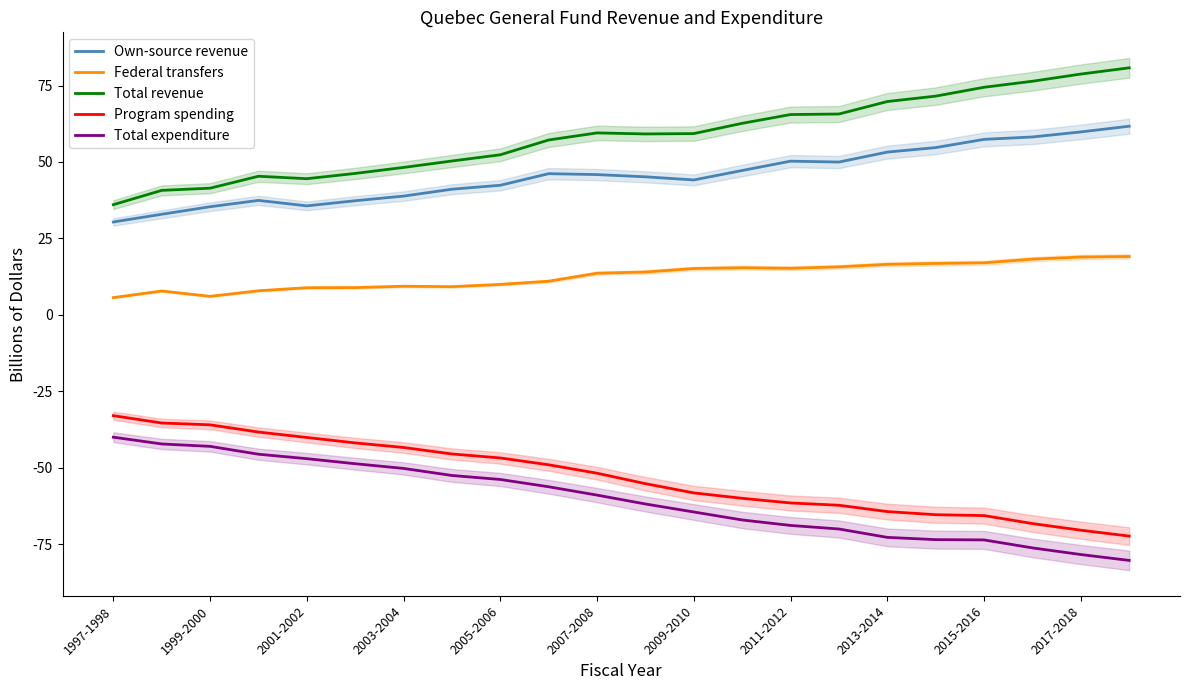

What is the highest value of the Total expenditure series?

-40.0